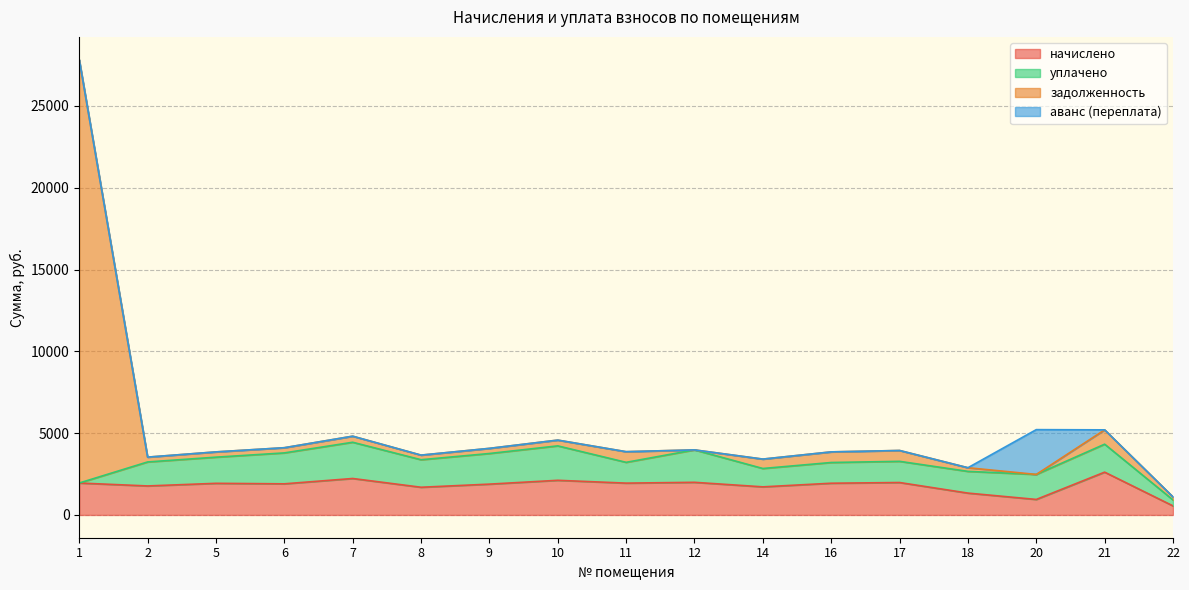

The value of начислено at 11 is 1020.4. True or false?

False